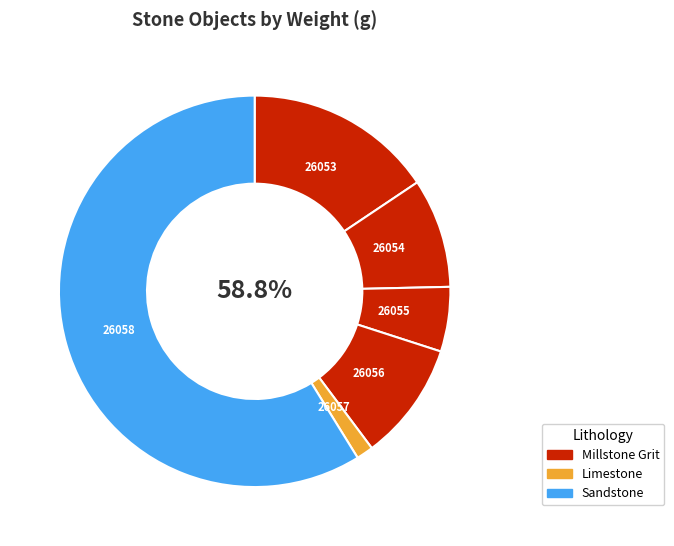

The 26058 slice represents 59% of the pie. True or false?

True